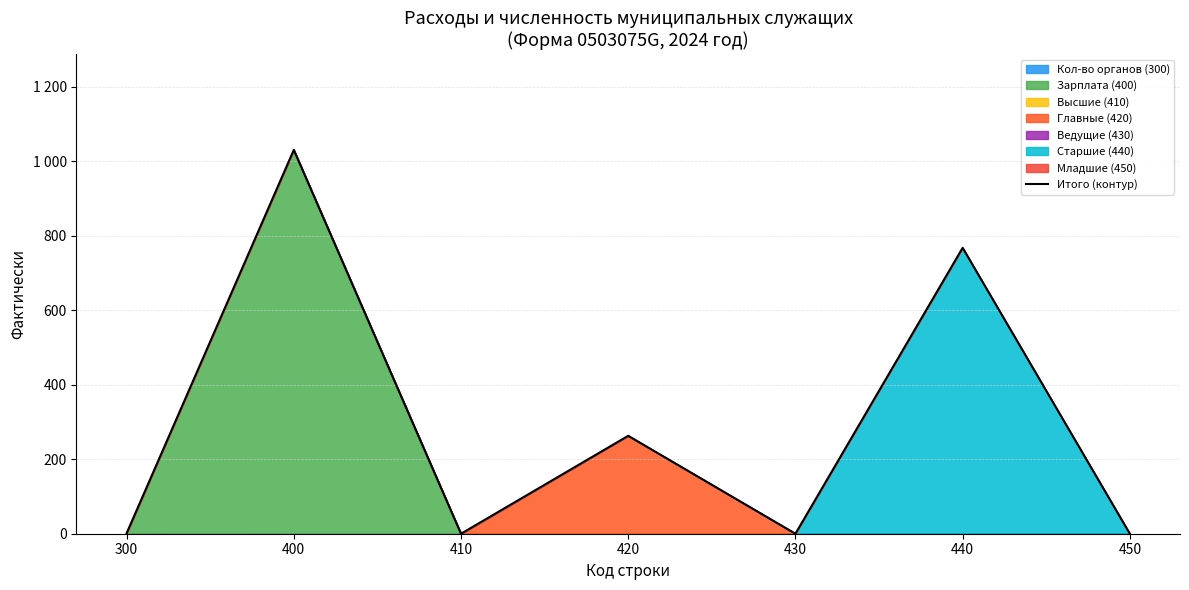

Rank the categories by value from lowest to highest.

410, 430, 450, 300, 420, 440, 400